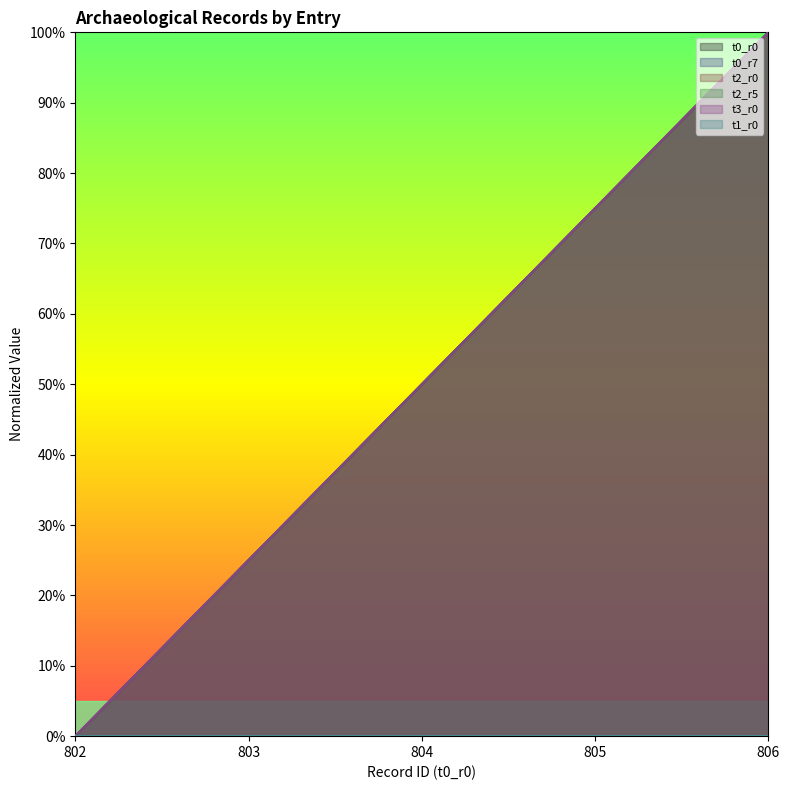

What is the approximate value of t0_r7 at 806?

1.0